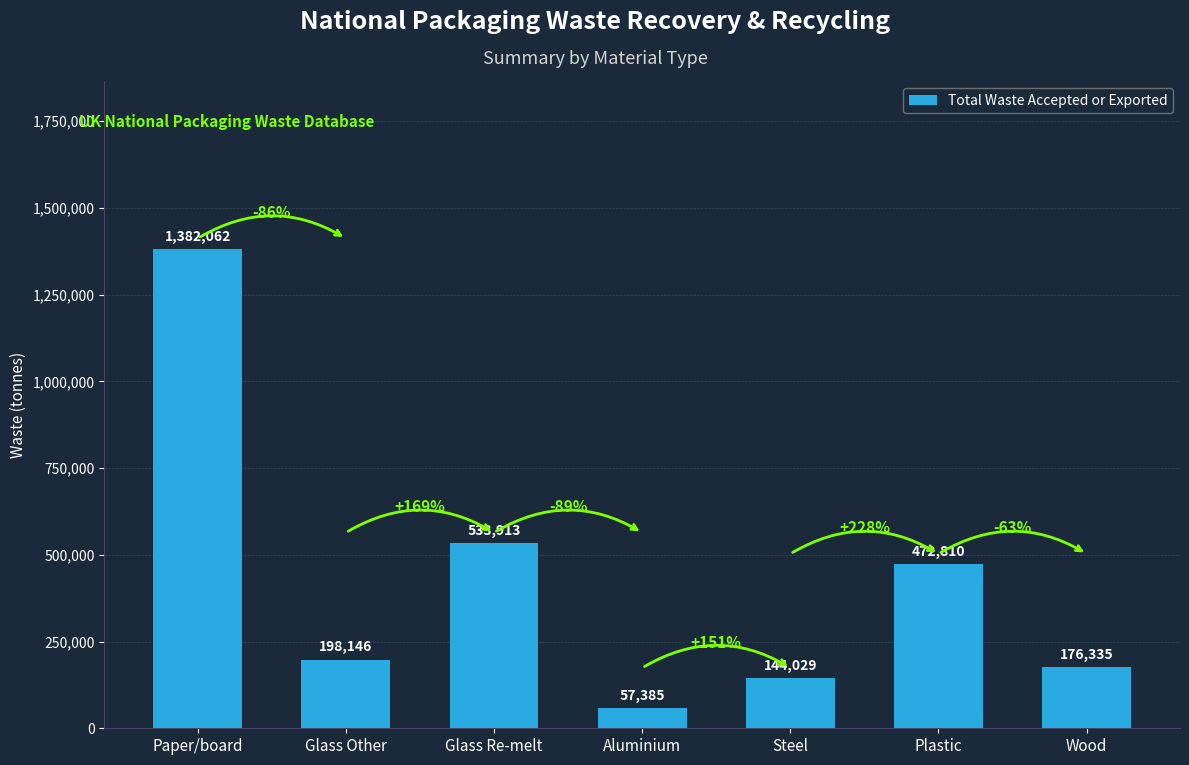

Reading left to right, extract all data points from this chart.

1382062	198146	533913	57385	144029	472810	176335